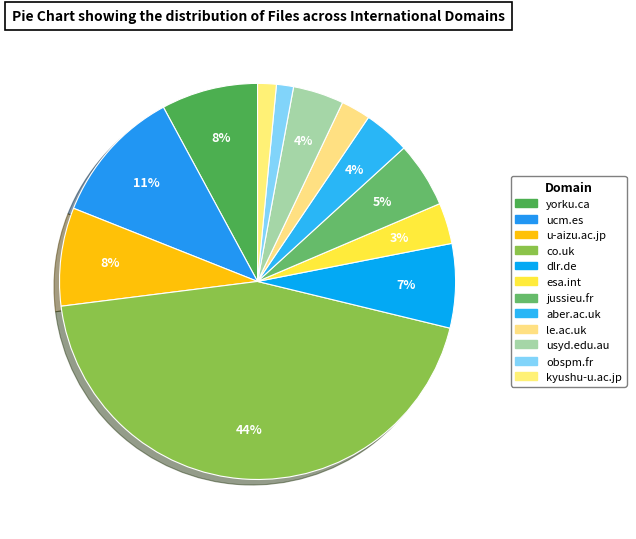

Does yorku.ca account for over 50% of the chart?

No